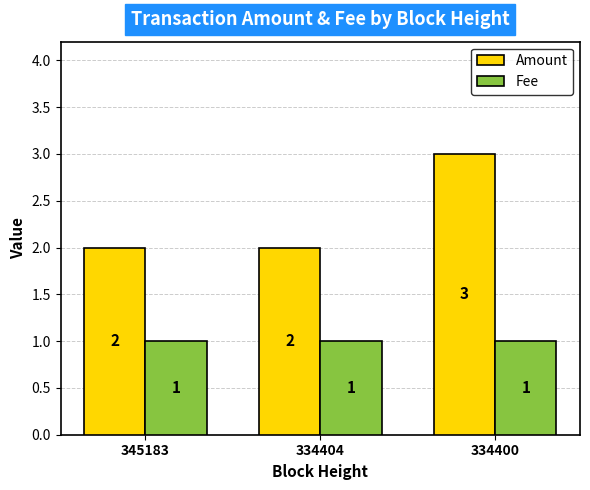

How many Amount values are between 2 and 3?

3